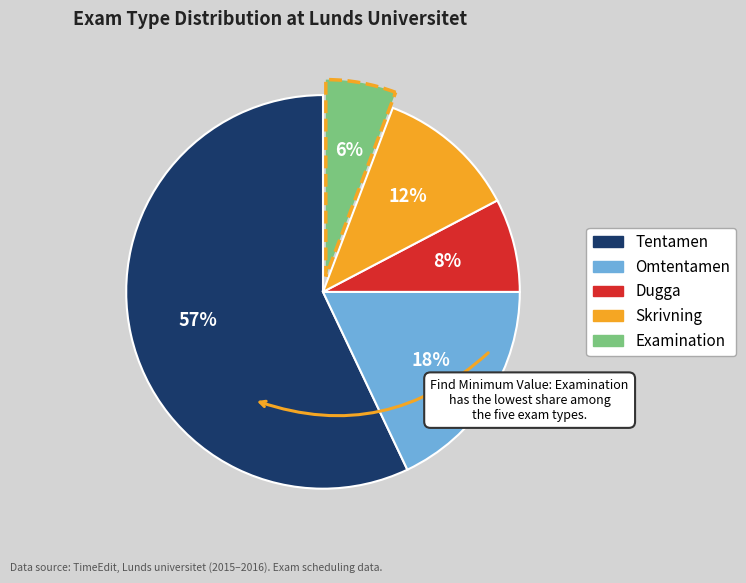

What is the largest slice in the pie chart?

Tentamen